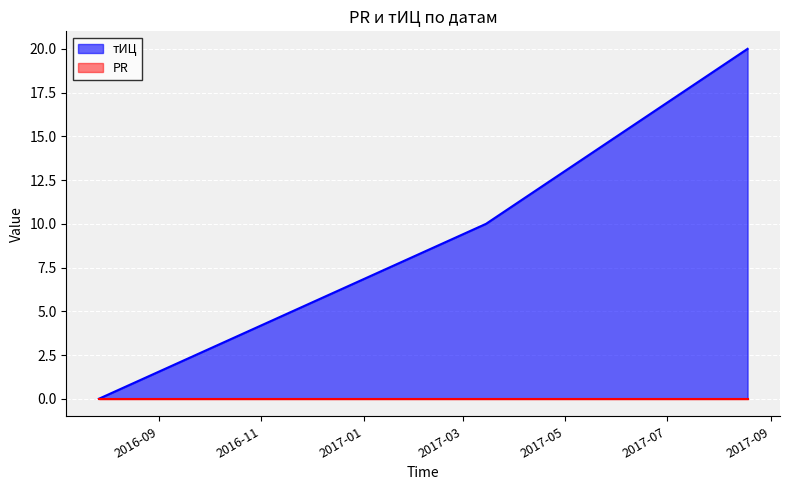

What is the ratio of the value at 2017-08-18 to the value at 2017-03-15?

2.0